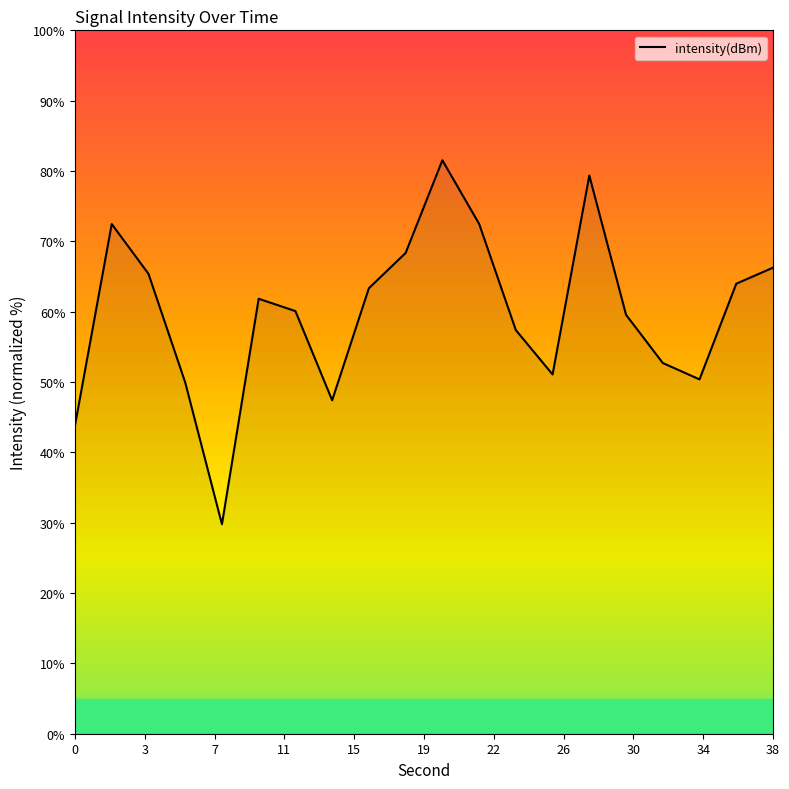

How many values are below 61?

10